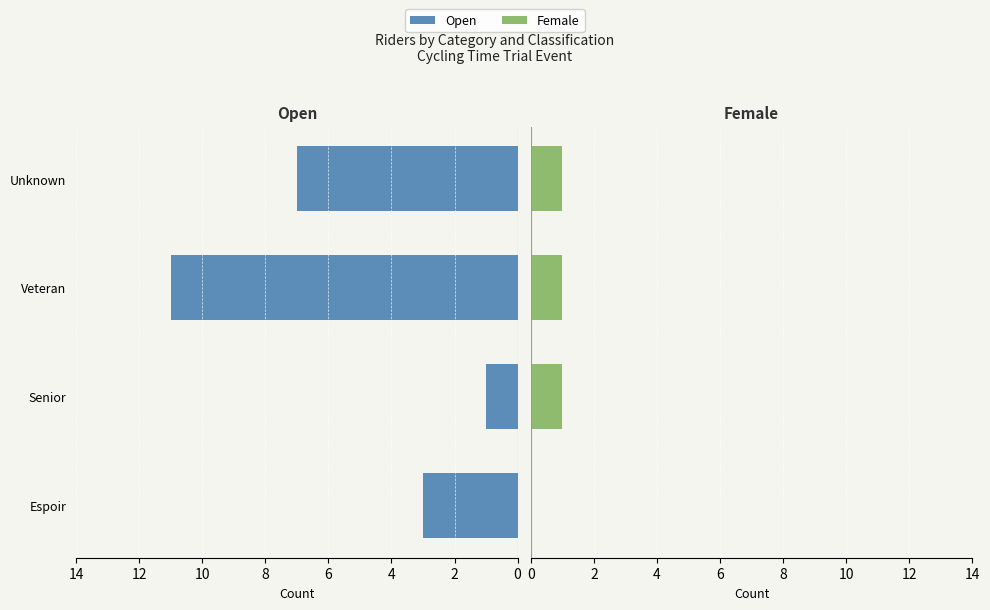

The value of Female at Unknown is 0. True or false?

False